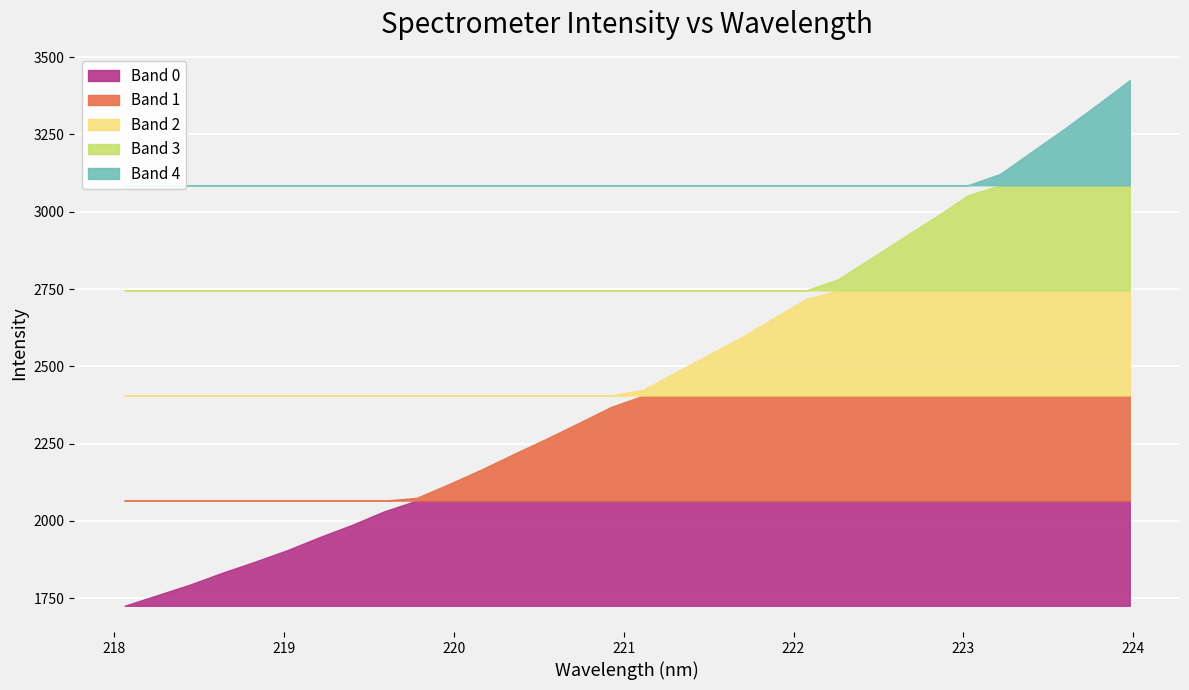

At which label is the value closest to 2575?

221.6902